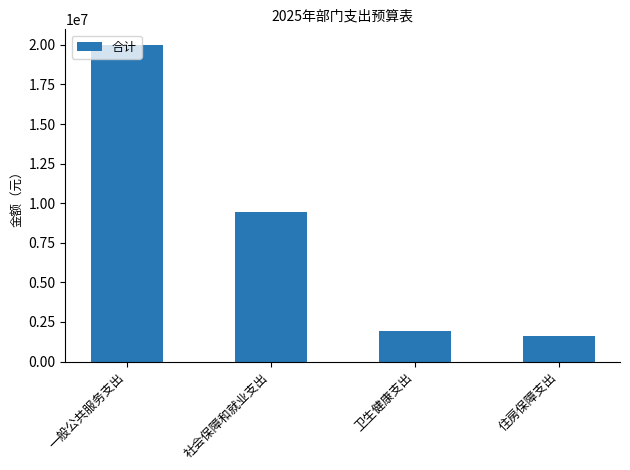

What is the smallest value displayed?

1622400